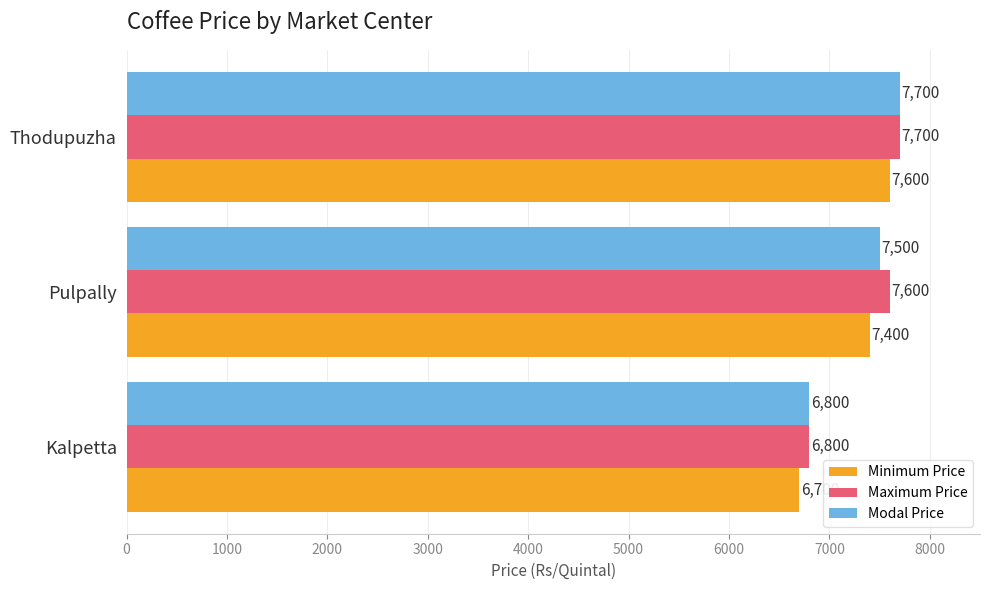

Which series changed the most between Kalpetta and Pulpally?

Maximum Price